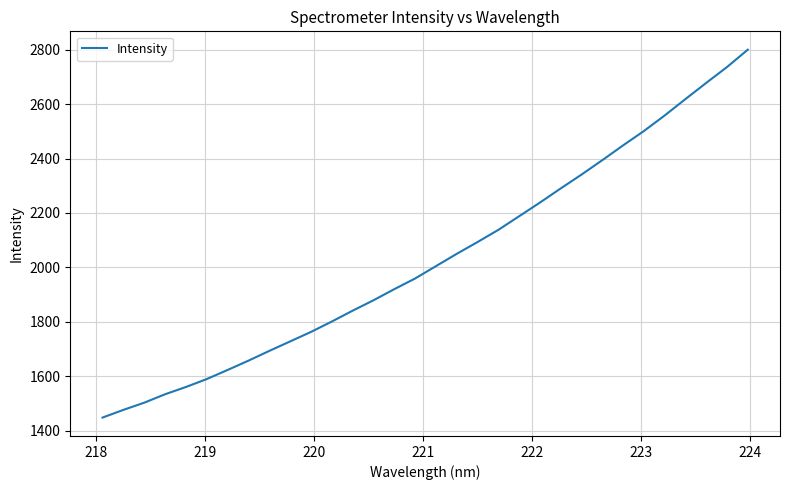

What is the difference between the maximum and minimum values?

1352.4